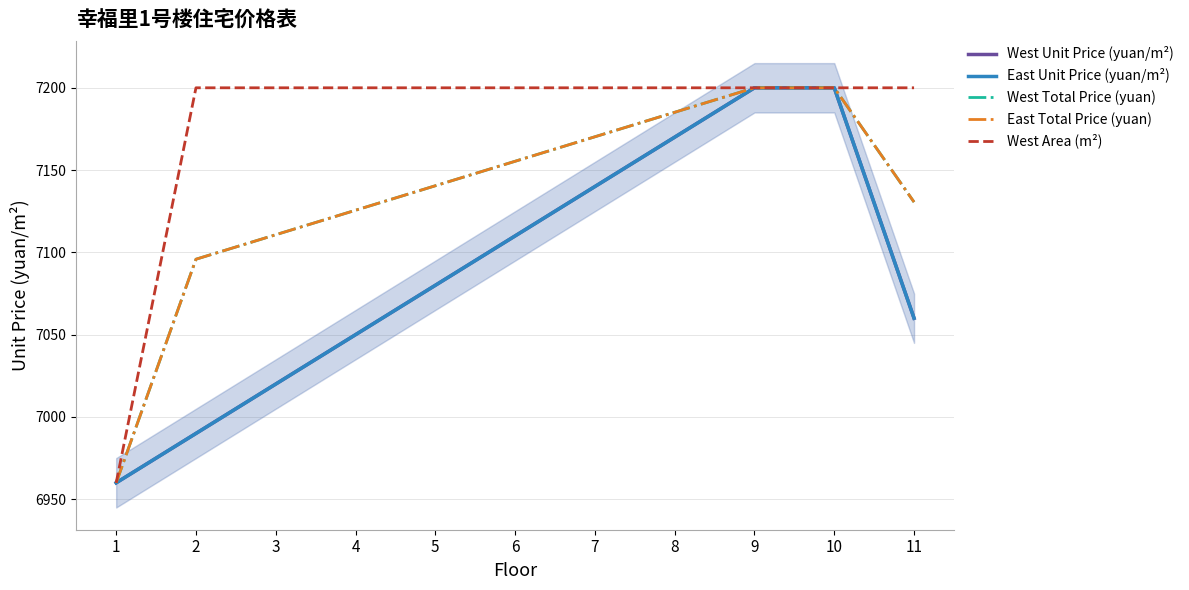

How many distinct data groups are displayed?

5